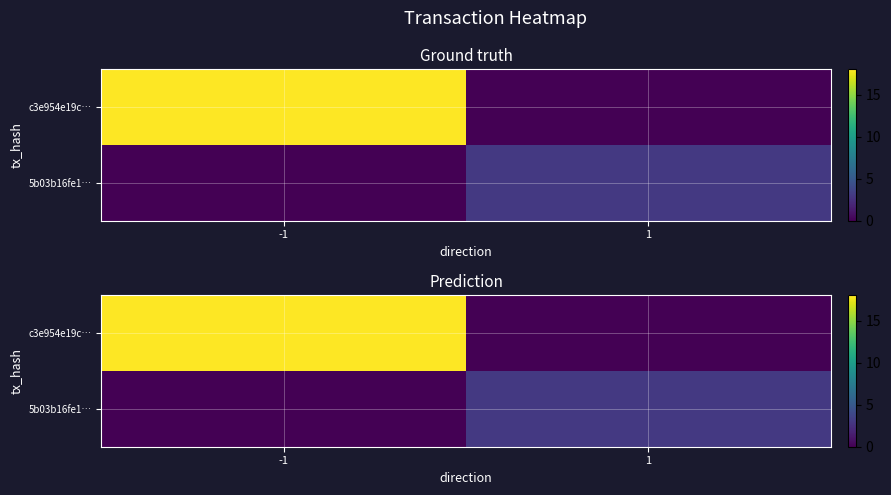

How many 5b03b16fe1… values are between 0 and 3?

2